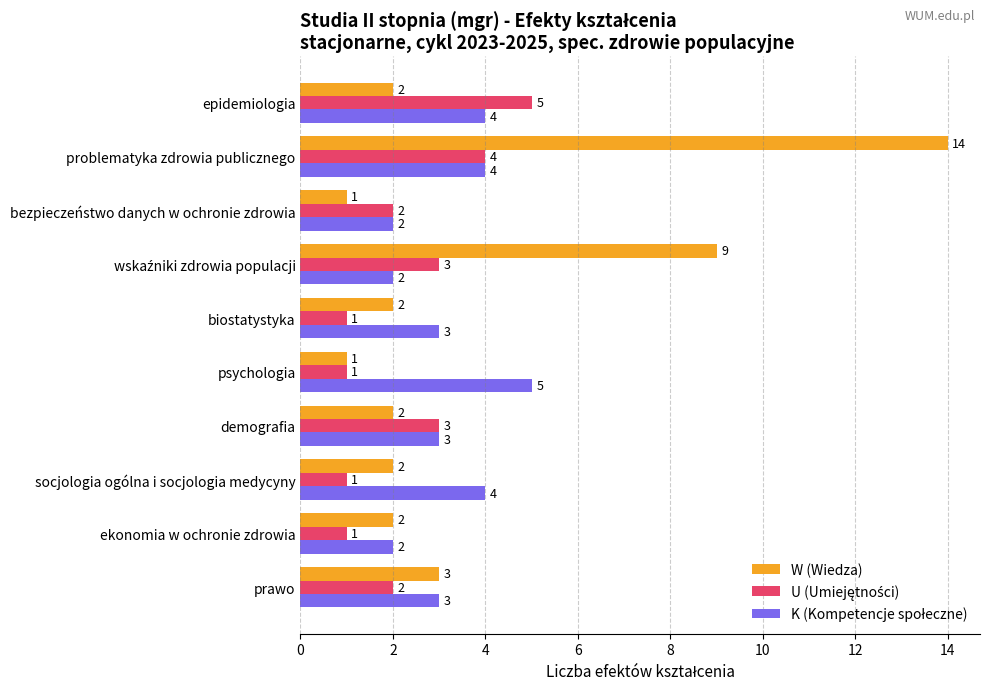

What is the average value of the W (Wiedza) series?

4